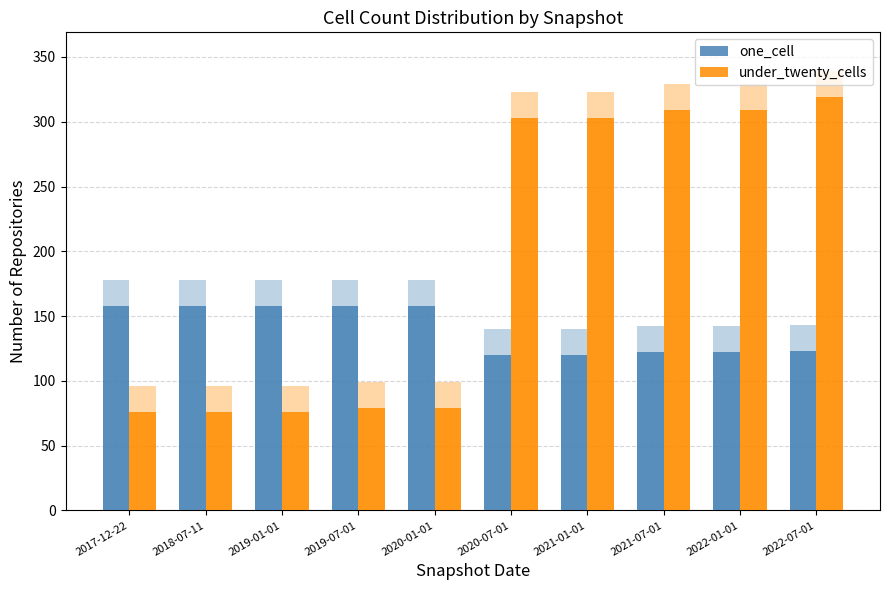

List the series in order of their overall mean, highest first.

under_twenty_cells, one_cell